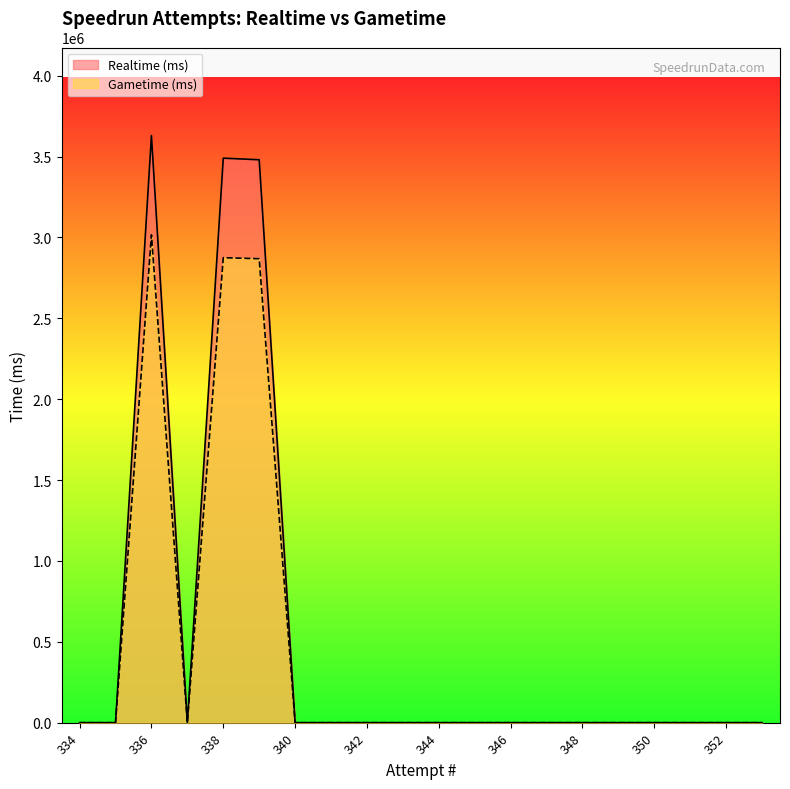

Rank the series at 347 from lowest to highest value.

Realtime (ms), Gametime (ms)